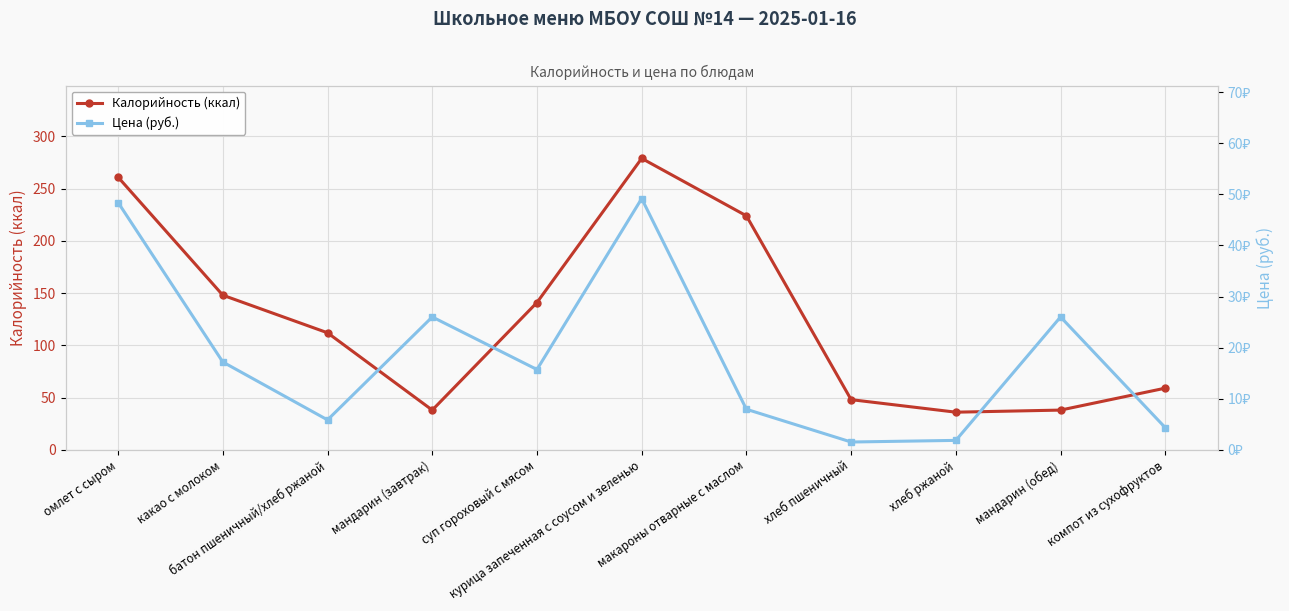

True or false: Калорийность (ккал) and Цена (руб.) cross at least once.

False